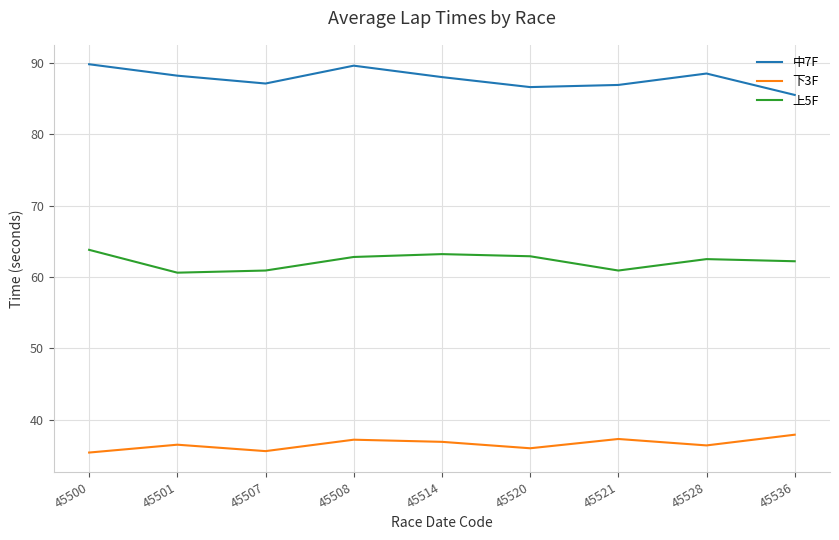

True or false: 下3F has a value of 62.5 at 45528.

False